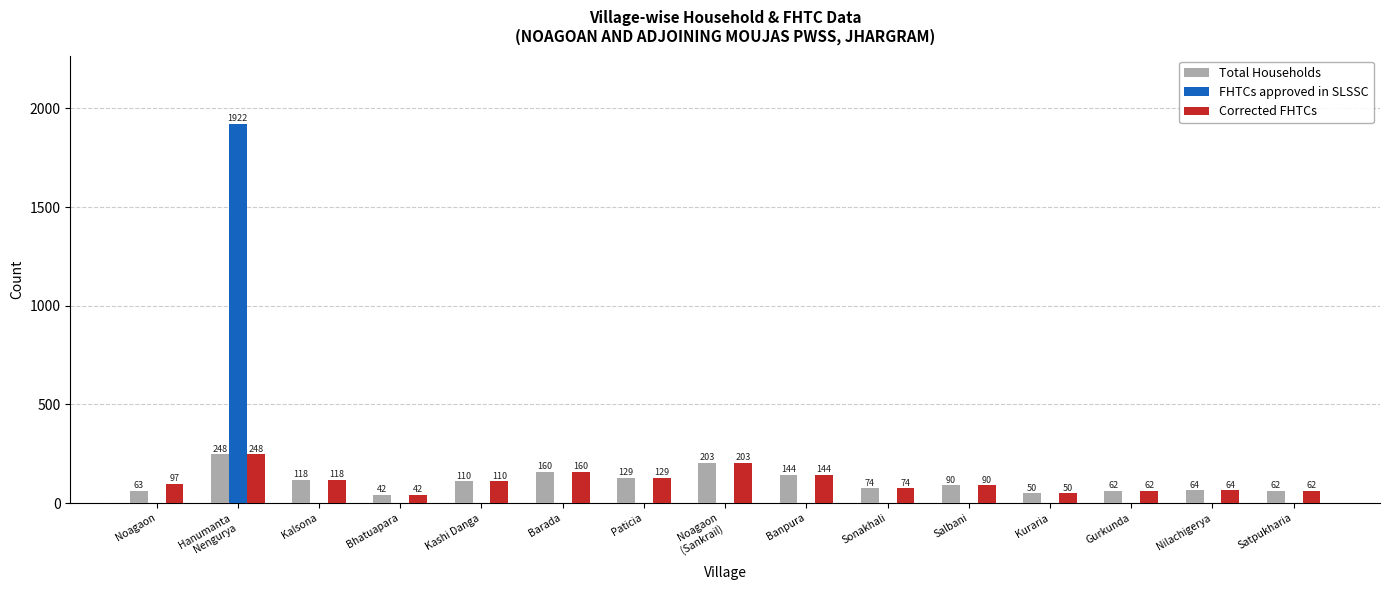

Reading left to right, extract all data points from this chart.

Total Households: Noagaon=63	Hanumanta
Nengurya=248	Kalsona=118	Bhatuapara=42	Kashi Danga=110	Barada=160	Paticia=129	Noagaon
(Sankrail)=203	Banpura=144	Sonakhali=74	Salbani=90	Kuraria=50	Gurkunda=62	Nilachigerya=64	Satpukharia=62
FHTCs approved in SLSSC: Noagaon=0	Hanumanta
Nengurya=1922	Kalsona=0	Bhatuapara=0	Kashi Danga=0	Barada=0	Paticia=0	Noagaon
(Sankrail)=0	Banpura=0	Sonakhali=0	Salbani=0	Kuraria=0	Gurkunda=0	Nilachigerya=0	Satpukharia=0
Corrected FHTCs: Noagaon=97	Hanumanta
Nengurya=248	Kalsona=118	Bhatuapara=42	Kashi Danga=110	Barada=160	Paticia=129	Noagaon
(Sankrail)=203	Banpura=144	Sonakhali=74	Salbani=90	Kuraria=50	Gurkunda=62	Nilachigerya=64	Satpukharia=62